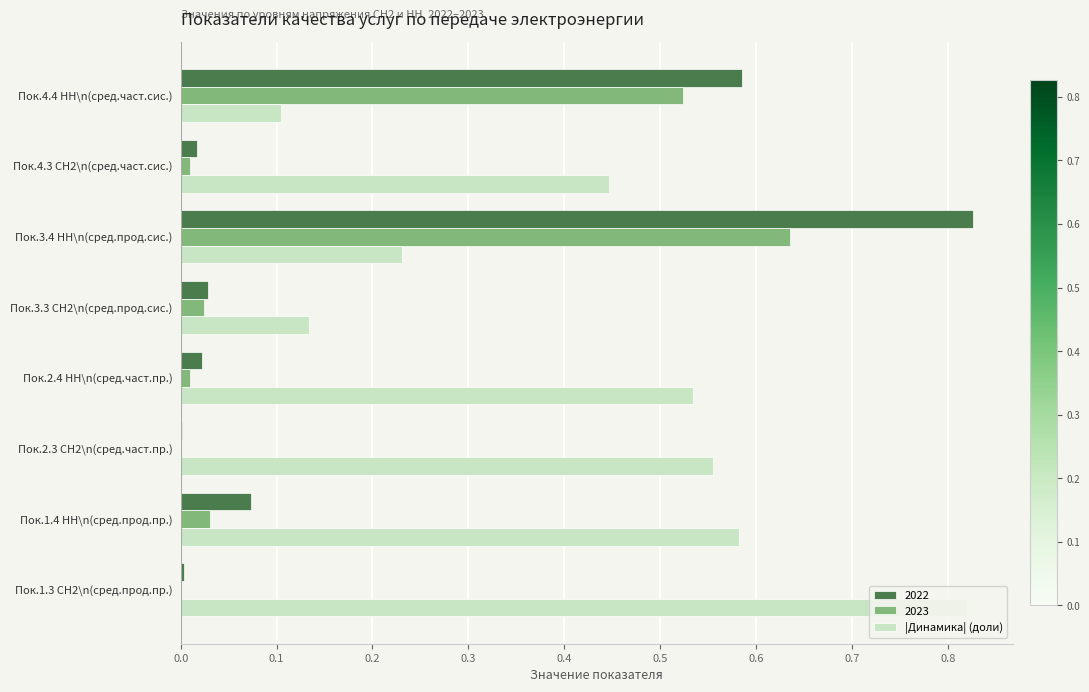

The value of |Динамика| (доли) at Пок.3.3 СН2\n(сред.прод.сис.) is 0.1. True or false?

True